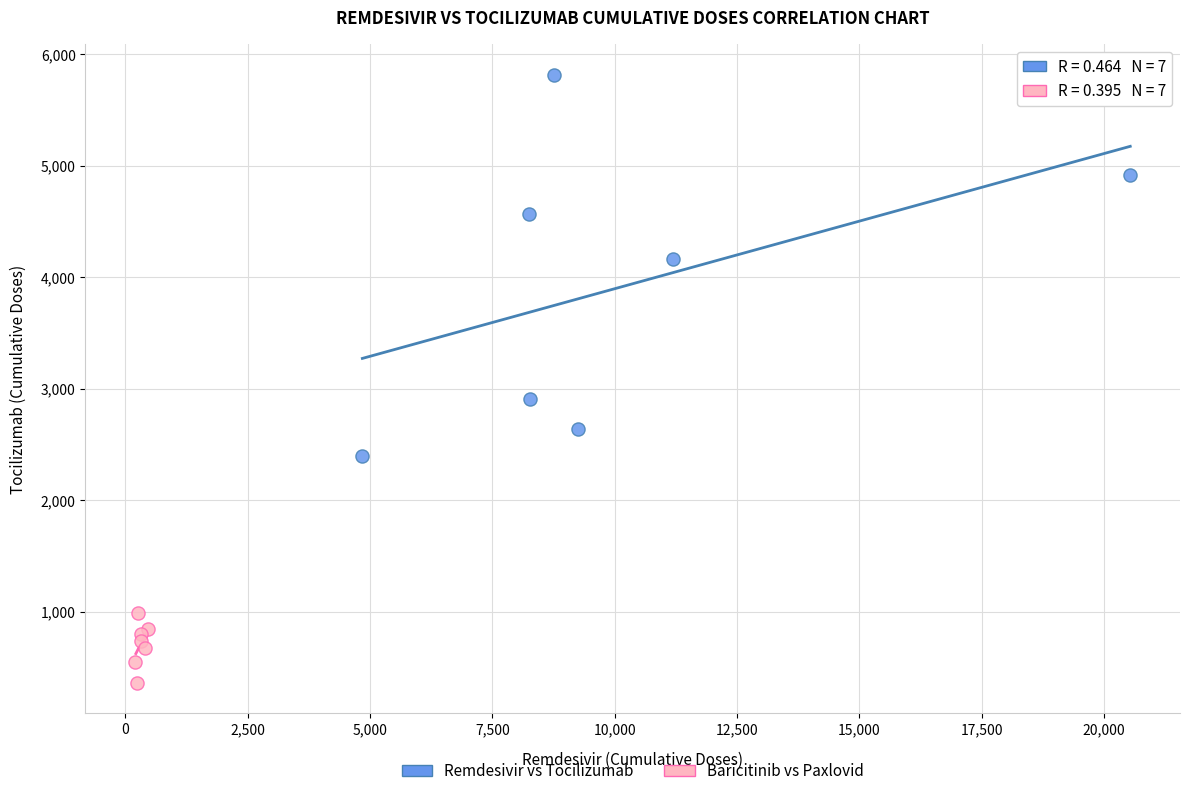

What are all the series names shown in the legend?

Remdesivir vs Tocilizumab, Baricitinib vs Paxlovid